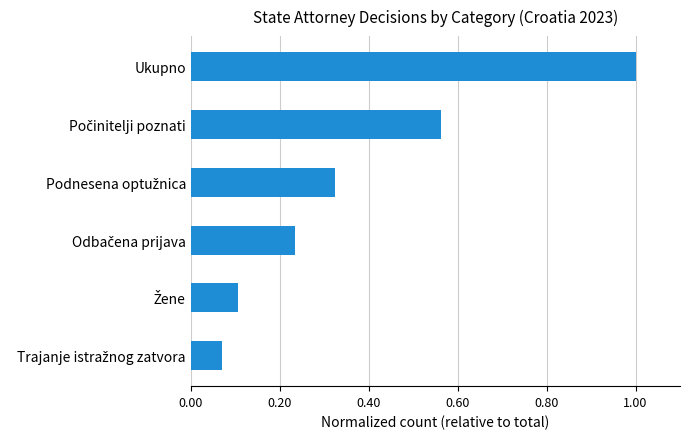

Which label corresponds to the largest value in the chart?

Ukupno